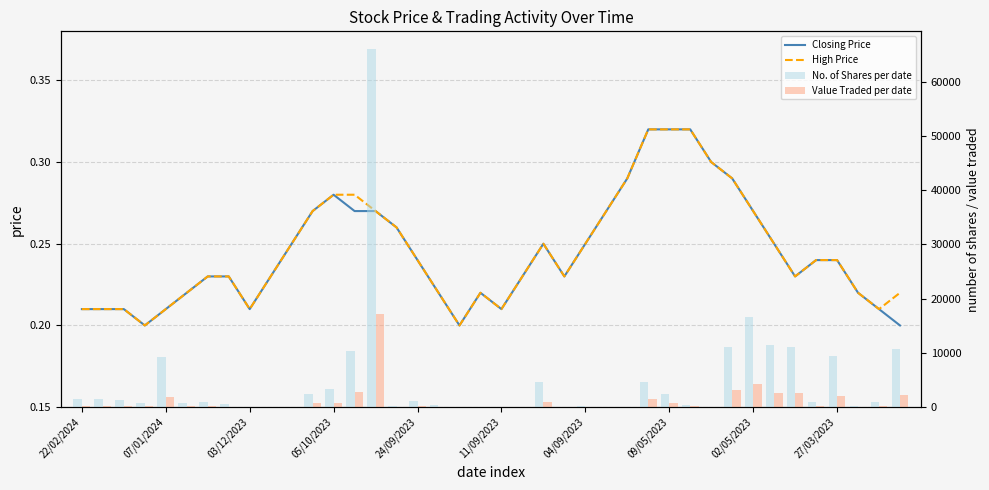

How many groups of bars are there?

40